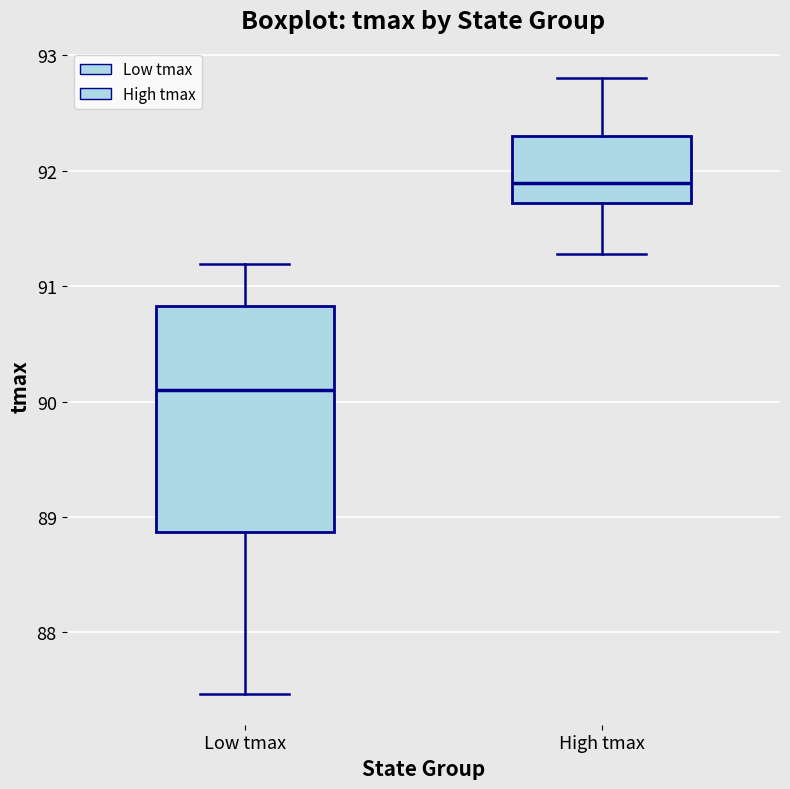

Reading left to right, transcribe this box plot: for each box, give where its median line is, the range the box spans, and where its two whiskers end, as read against the y-axis. The values are not printed on the chart, so give them approximately, as read against the axis.

Low tmax: median 90.1, box 88.9 to 90.8, whiskers 87.5 to 91.2
High tmax: median 91.9, box 91.7 to 92.3, whiskers 91.3 to 92.8